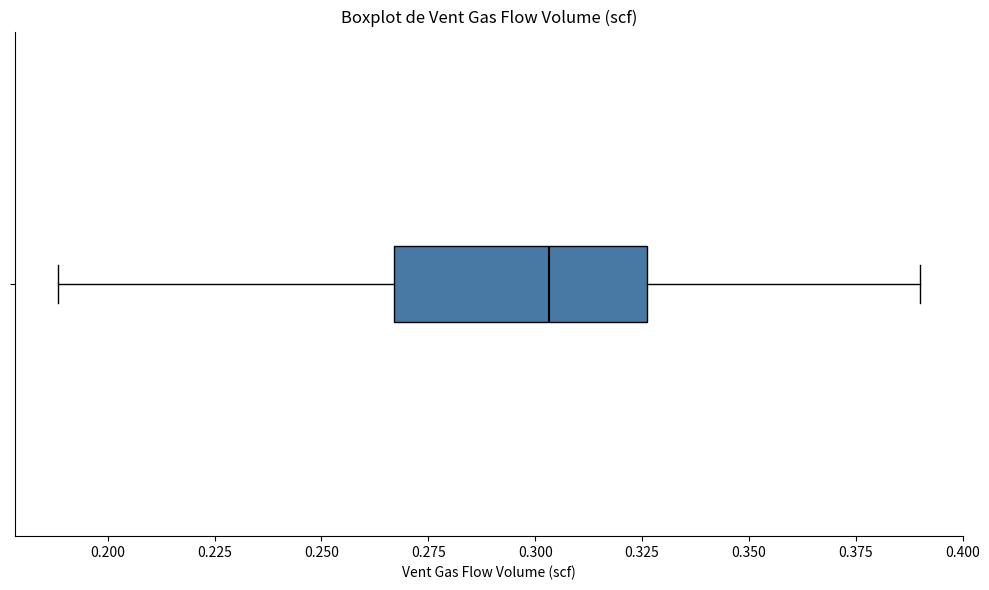

Transcribe this box plot: give where the median line is, the range the box spans, and where the two whiskers end, as read against the x-axis. The values are not printed on the chart, so give them approximately, as read against the axis.

median 0.305, box 0.265 to 0.325, whiskers 0.190 to 0.390